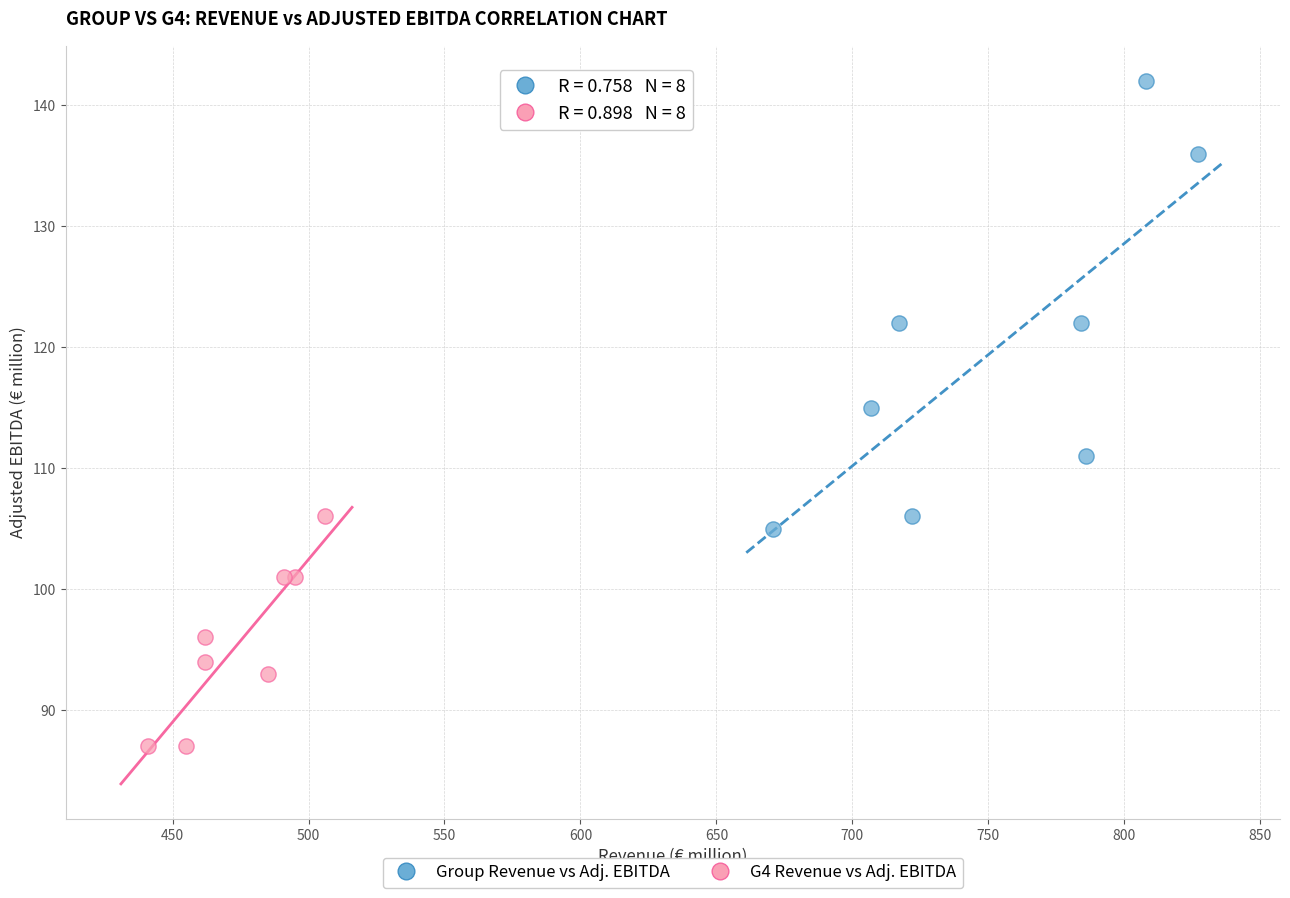

Which series contains the lowest Y value?

G4 Revenue vs Adj. EBITDA